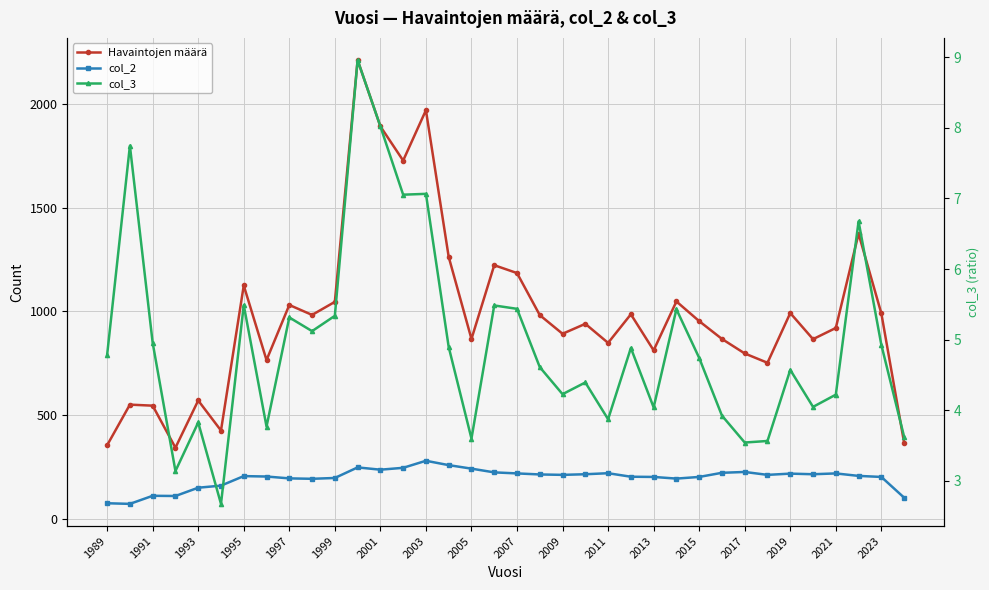

At which label does col_3 first exceed 4?

1989